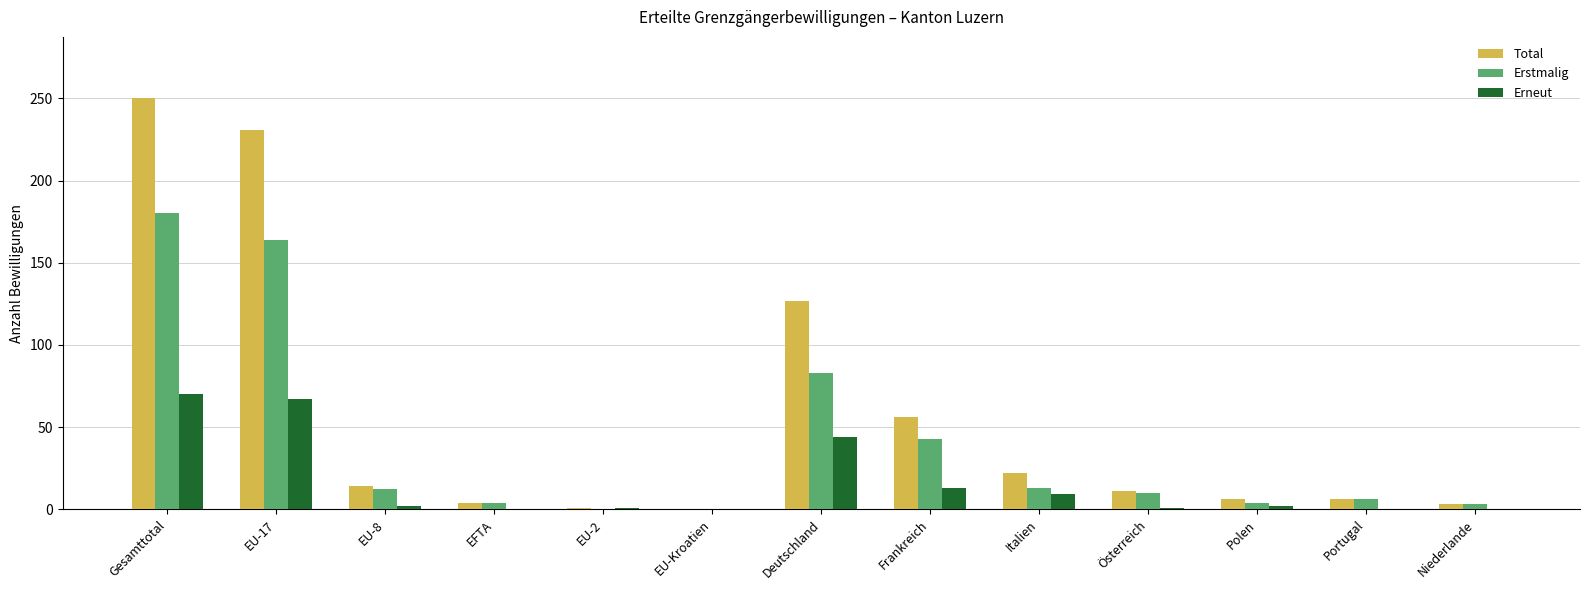

How many series are shown in this chart?

3